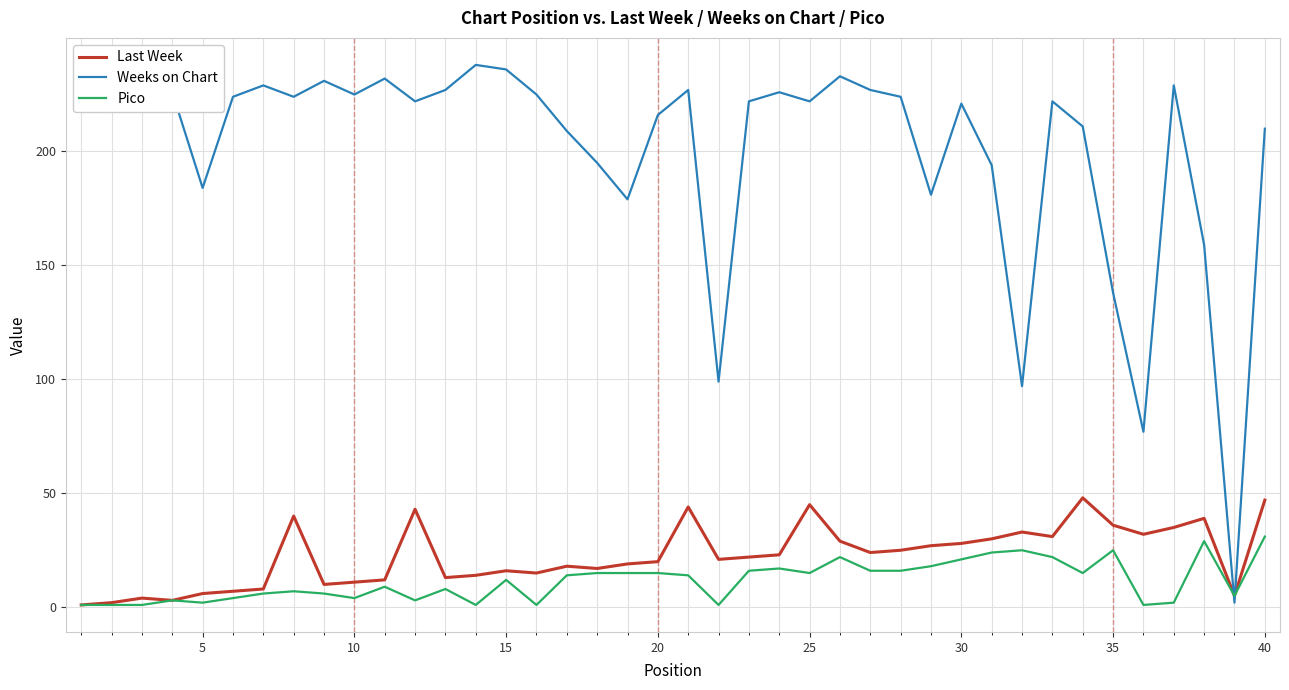

Which series ends up on top after the final intersection of Weeks on Chart and Last Week?

Weeks on Chart